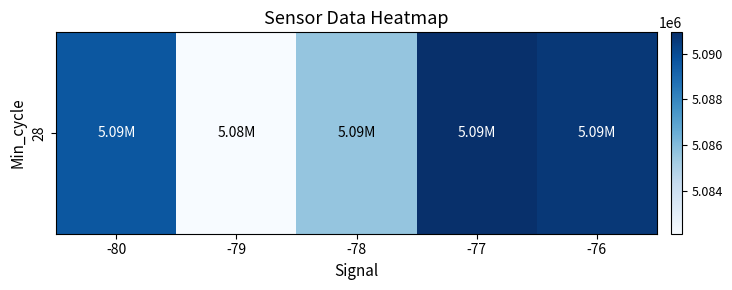

At which label is the value closest to 5086534?

-78